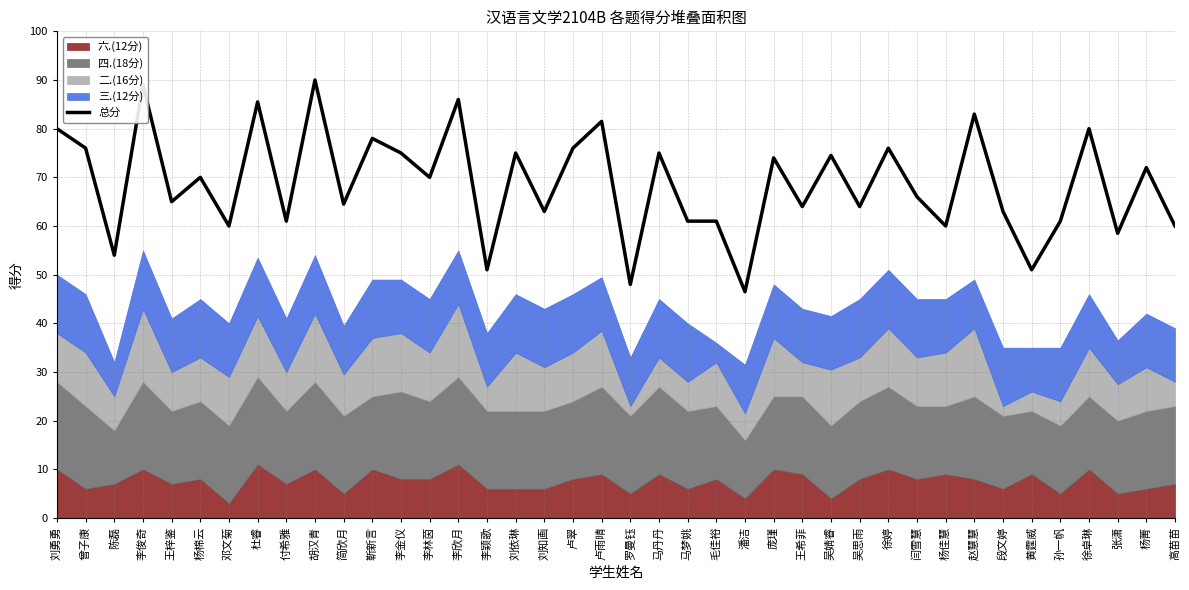

Which label corresponds to the largest value in the chart?

胡汉青